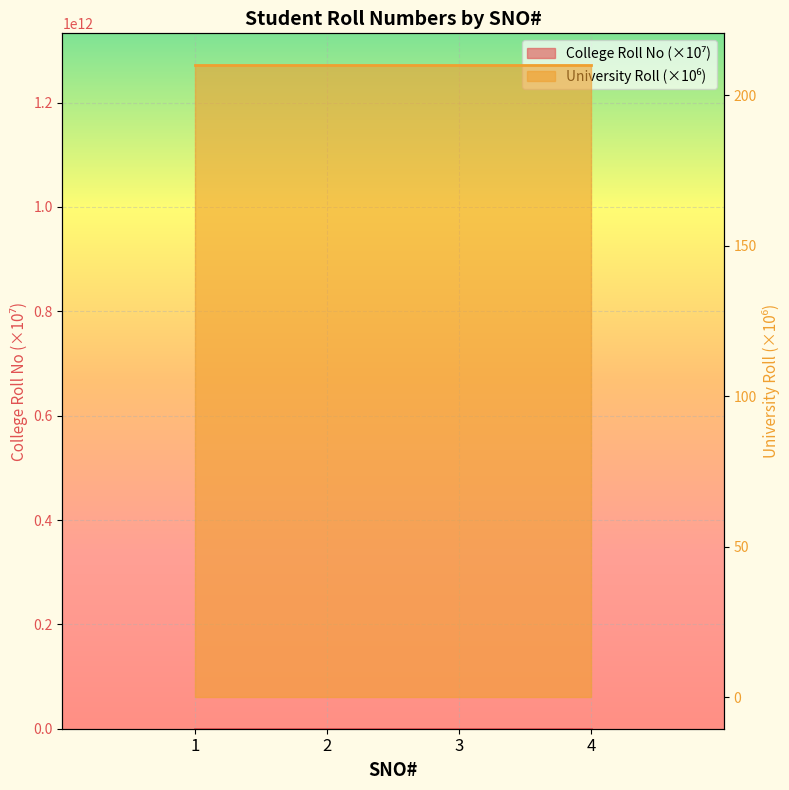

Which label corresponds to the smallest value in the chart?

1